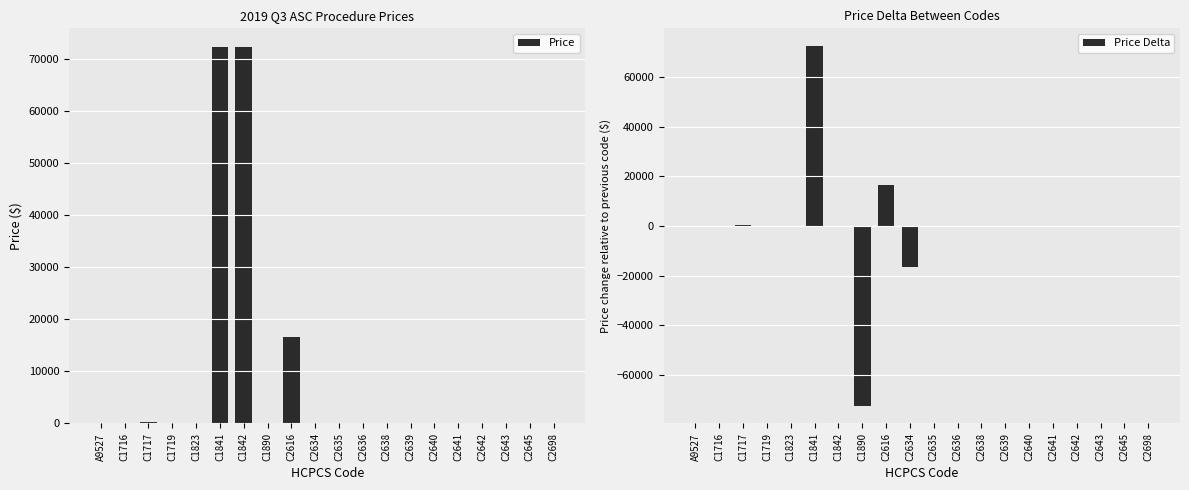

Rank the series by their maximum value, from highest to lowest.

Price, Price Delta